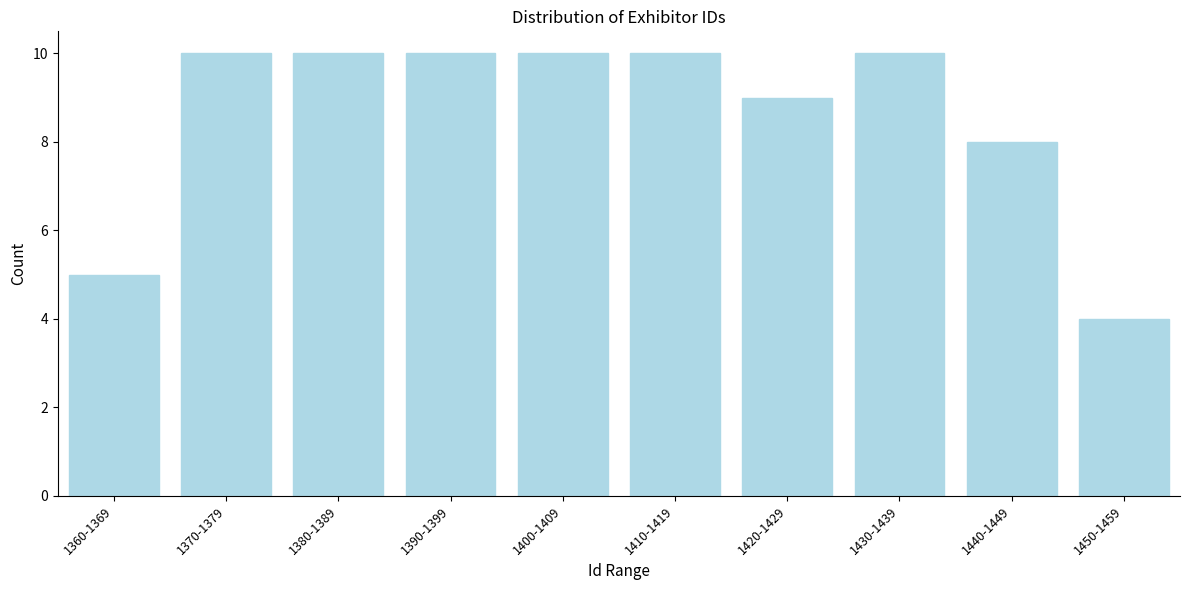

Reading right to left, what are all the values shown in this chart?

1450-1459=4	1440-1449=8	1430-1439=10	1420-1429=9	1410-1419=10	1400-1409=10	1390-1399=10	1380-1389=10	1370-1379=10	1360-1369=5